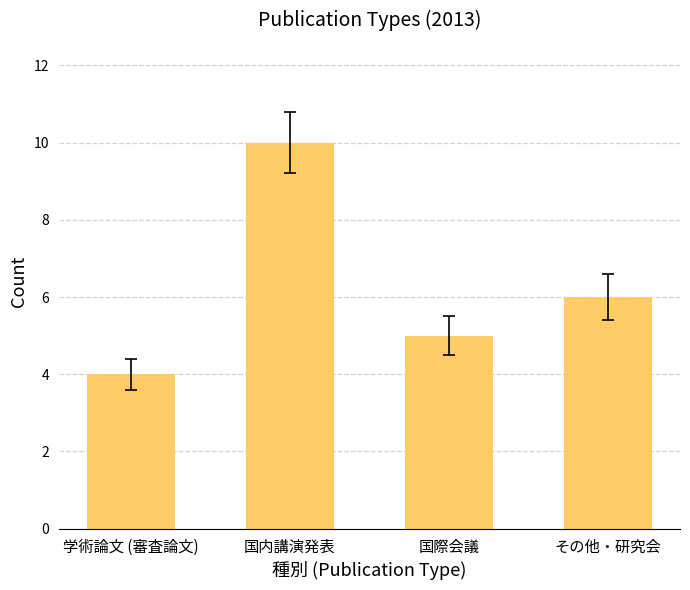

Does the chart contain stacked bars?

No